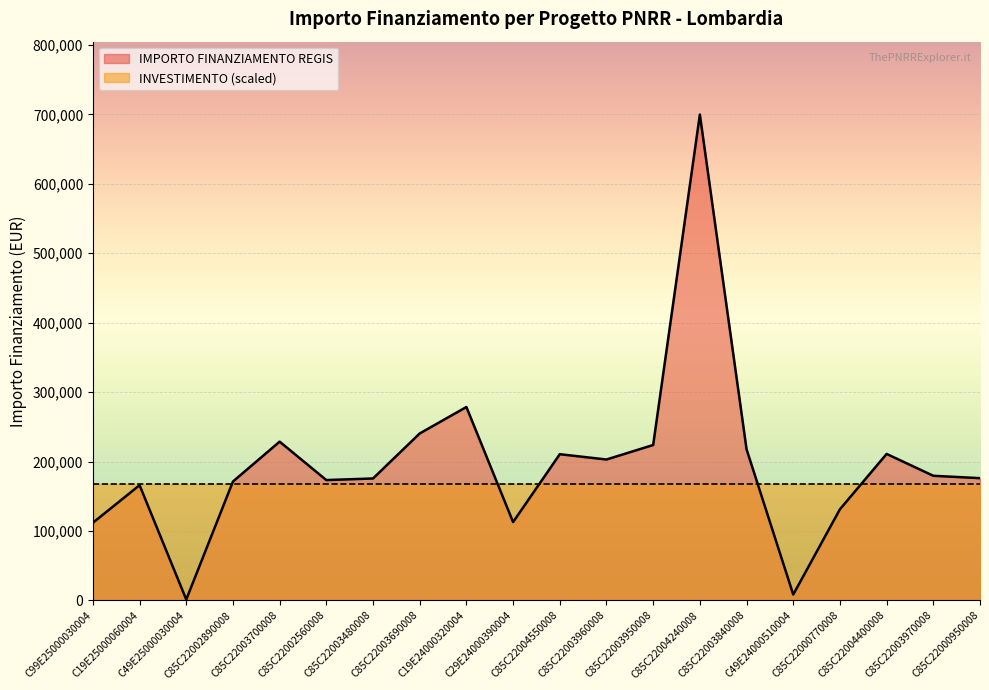

At which label is the value closest to 350467?

C19E24000320004